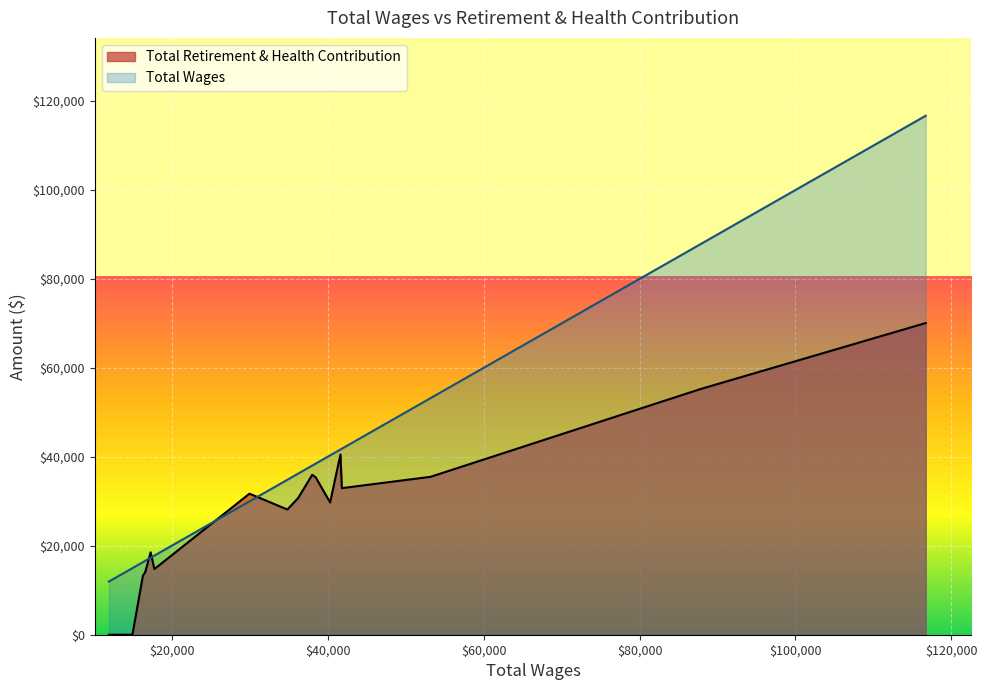

Reading left to right, what are all the values shown in this chart?

Total Wages: 116695=116695	87813=87813	53196=53196	41828=41828	41648=41648	40325=40325	38473=38473	38030=38030	36233=36233	34845=34845	29983=29983	17788=17788	17307=17307	16597=16597	16323=16323	14976=14976	14928=14928	14571=14571	14505=14505	11964=11964
Total Retirement & Health Contribution: 116695=70080	87813=55236	53196=35503	41828=32959	41648=40525	40325=29740	38473=35392	38030=35962	36233=30758	34845=28151	29983=31714	17788=14765	17307=18526	16597=13969	16323=13323	14976=0	14928=0	14571=0	14505=0	11964=0